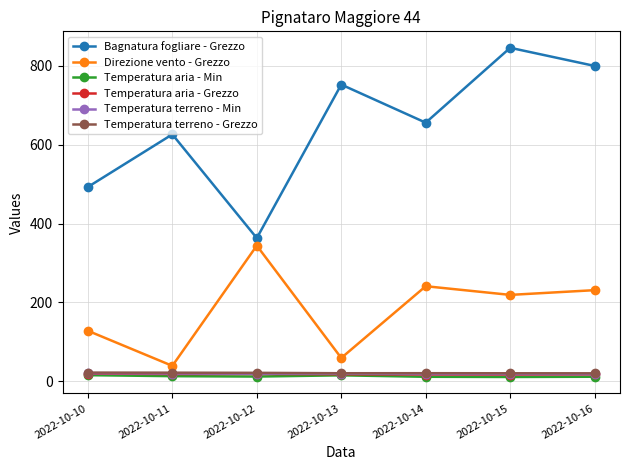

Which series has the widest spread of values?

Bagnatura fogliare - Grezzo